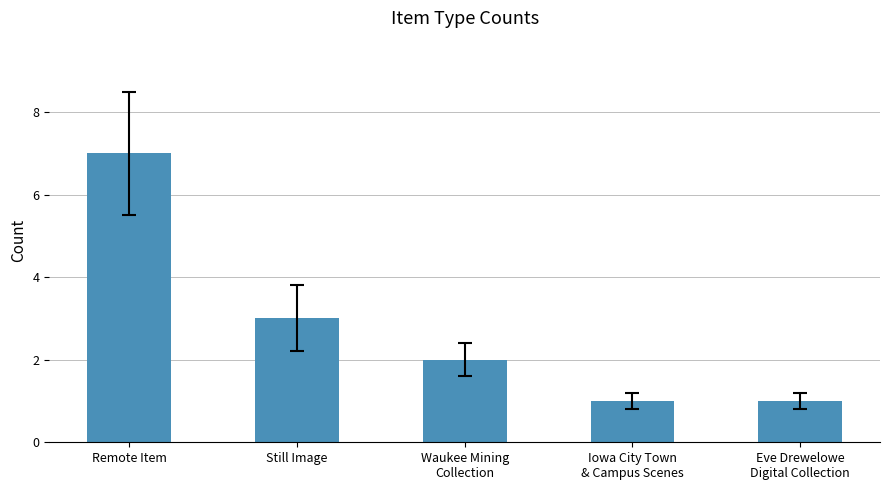

At which label does the data first exceed 2?

Remote Item